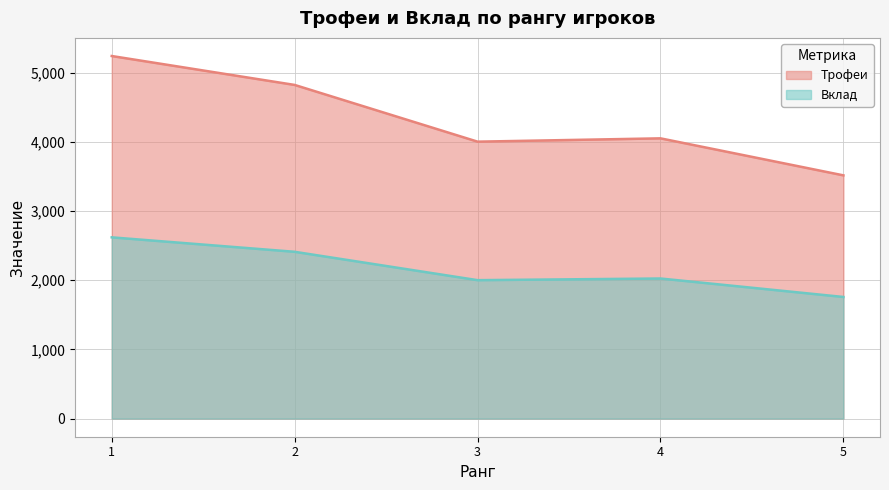

True or false: Трофеи and Вклад intersect in this chart.

False